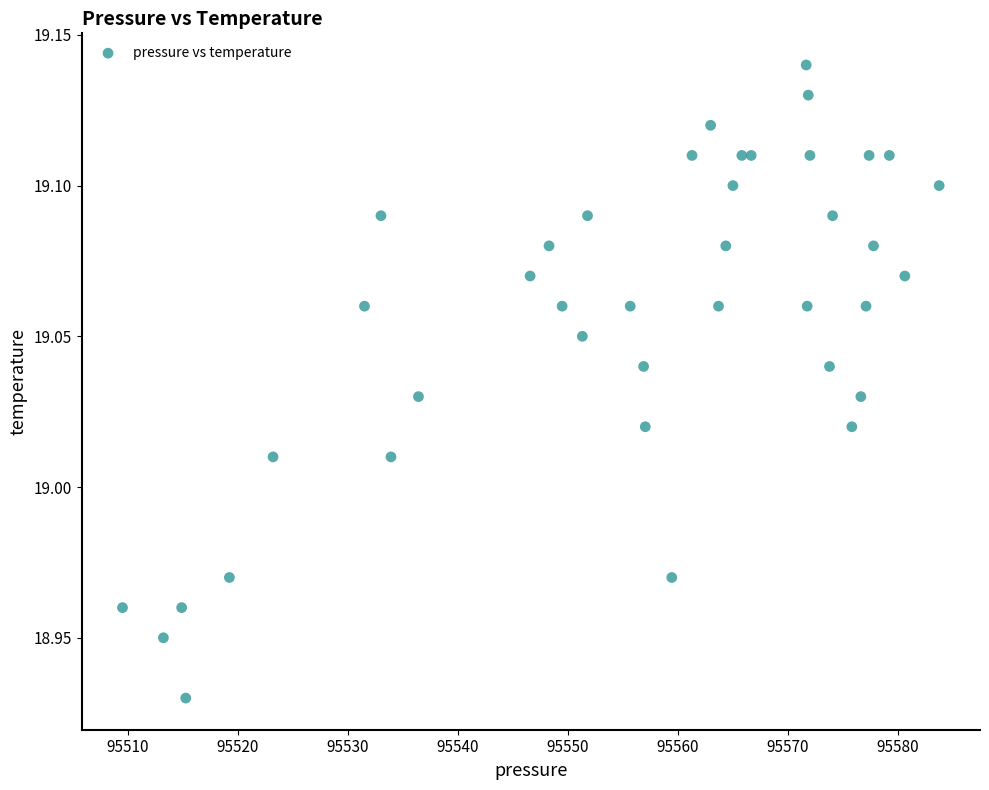

What is the range of X values (max minus min)?

74.2